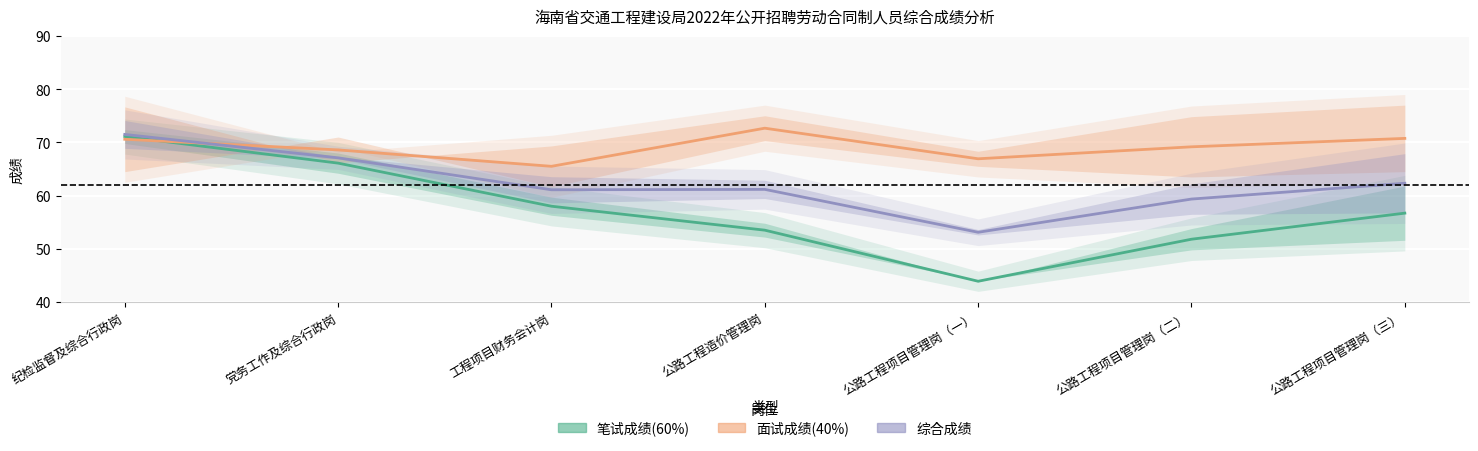

How many values in the 笔试成绩(60%) series are below 56?

3